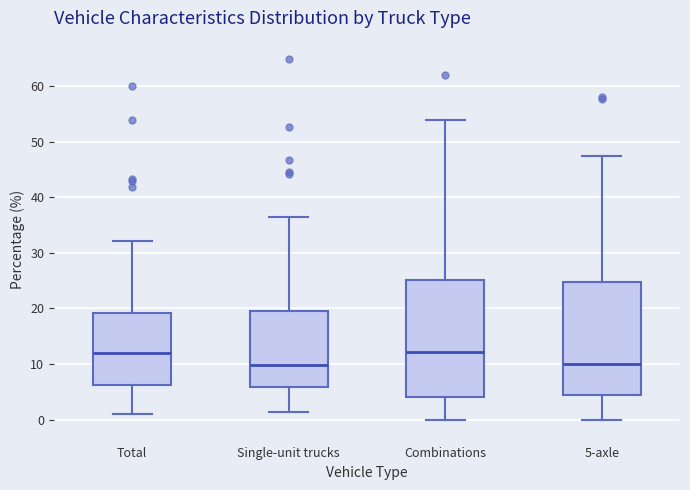

Reading left to right, read every box against the y-axis: the position of its median line, the range the box covers, and the ends of its whiskers. The values are not printed on the chart, so give them approximately, as read against the axis.

Total: median 12, box 6 to 19, whiskers 1 to 32
Single-unit trucks: median 10, box 6 to 20, whiskers 1 to 37
Combinations: median 12, box 4 to 25, whiskers 0 to 54
5-axle: median 10, box 4 to 25, whiskers 0 to 47